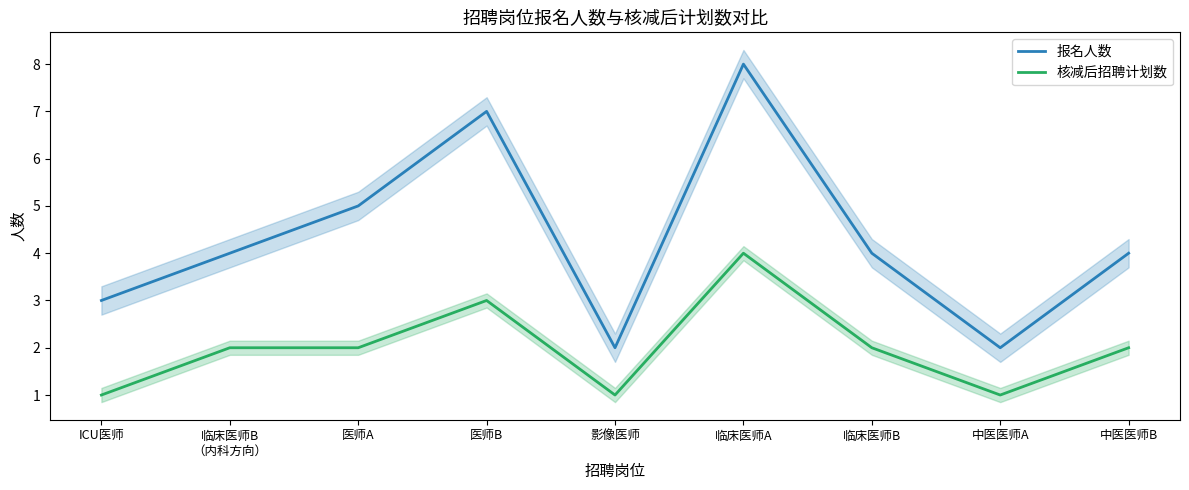

What is the label of the 6th point from the left?

临床医师A